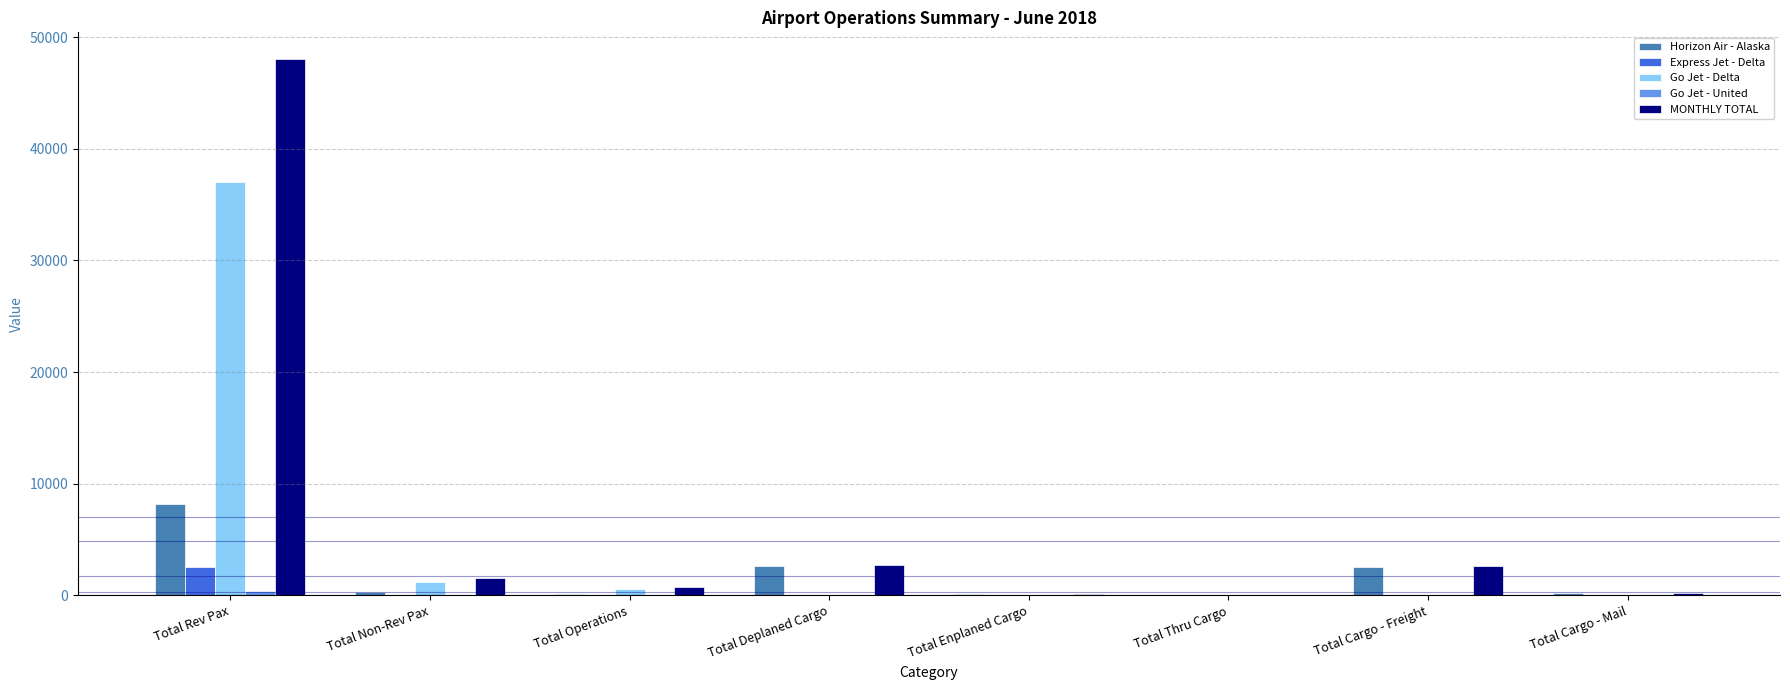

Count the number of categories in the chart.

8